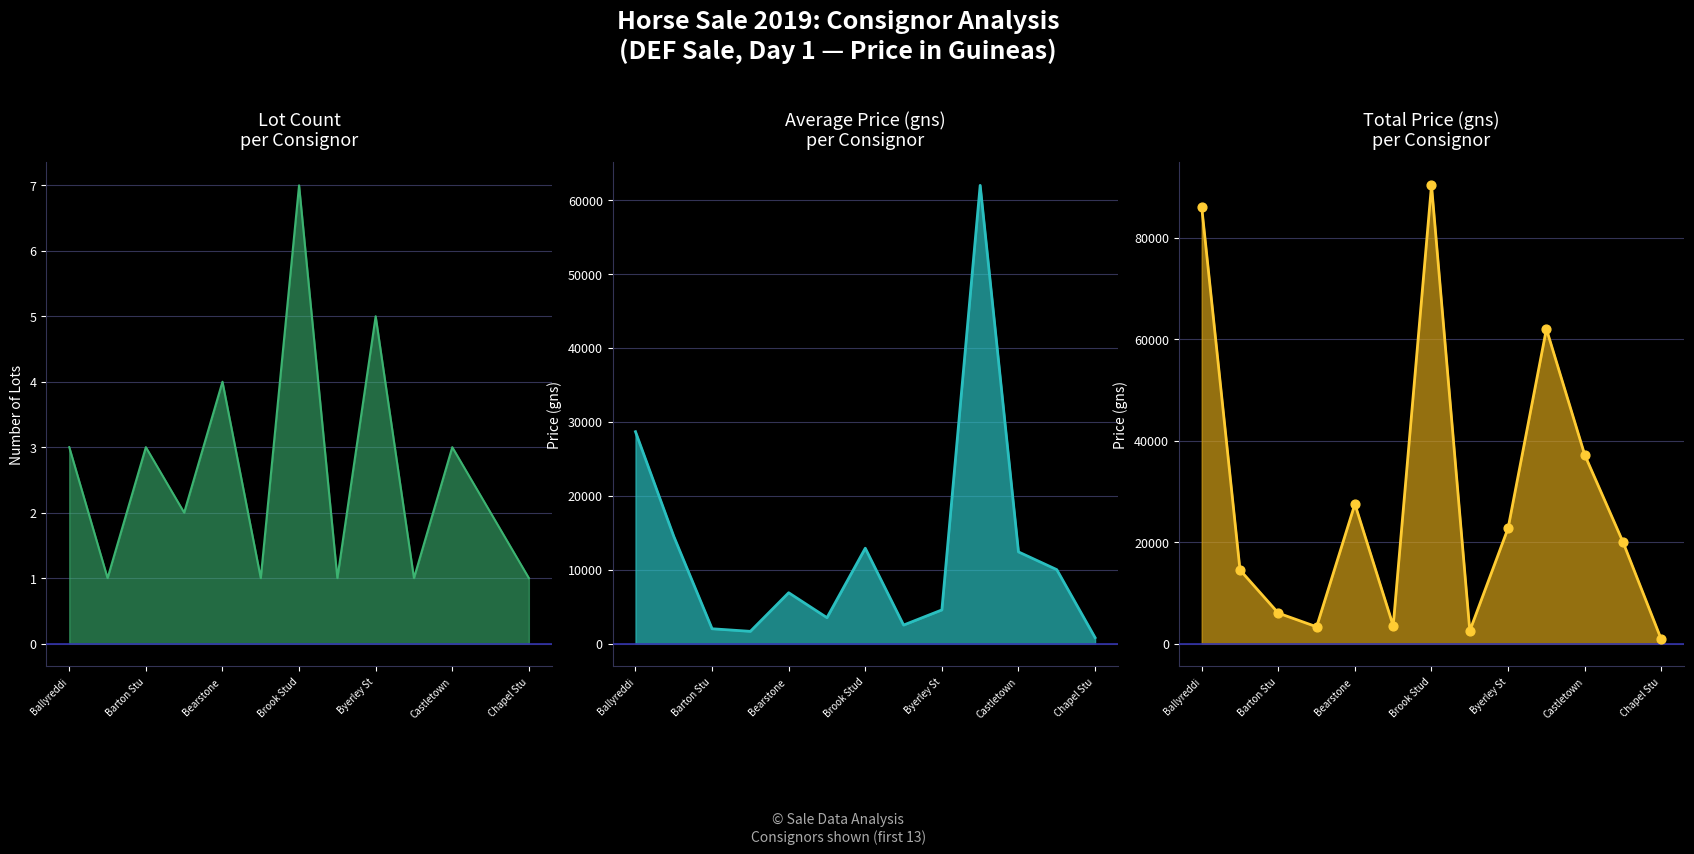

Which series reaches the maximum Y coordinate?

Total Price (gns)